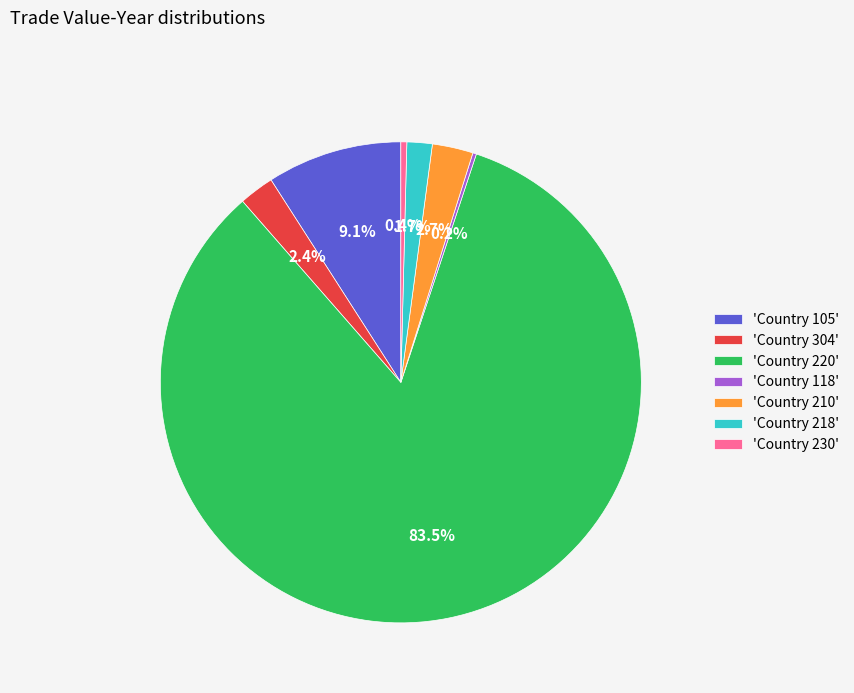

Which slice is the largest?

'Country 220'